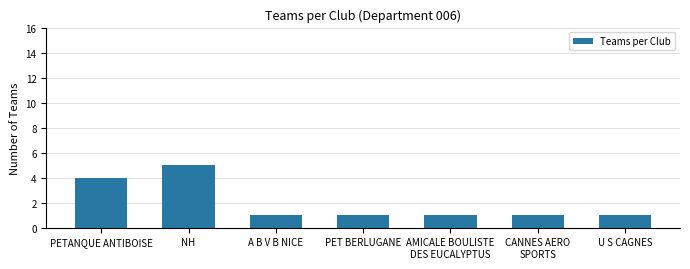

What value does the data have at AMICALE BOULISTE
DES EUCALYPTUS?

1